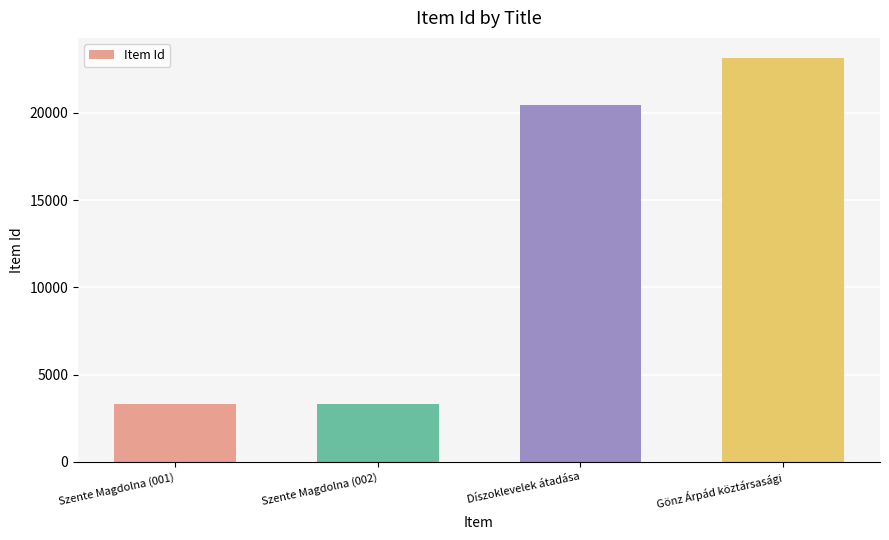

What is the ratio of the value at Szente Magdolna (002) to the value at Gönz Árpád köztársasági?

0.1